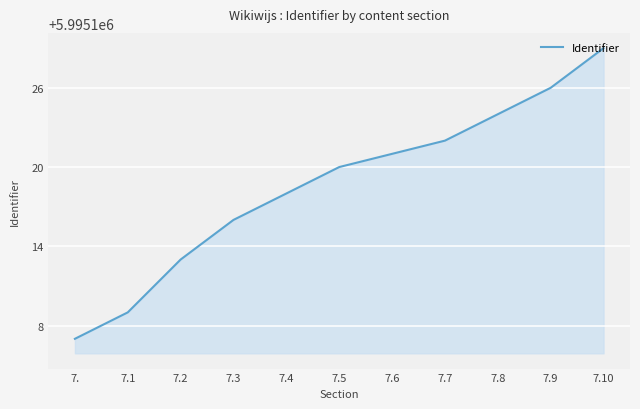

What is the difference between the maximum and minimum values?

22